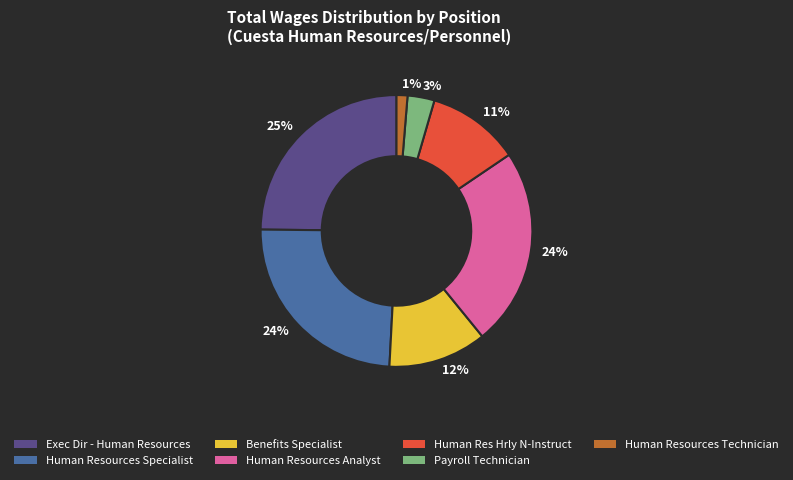

Does any single category account for the majority?

No